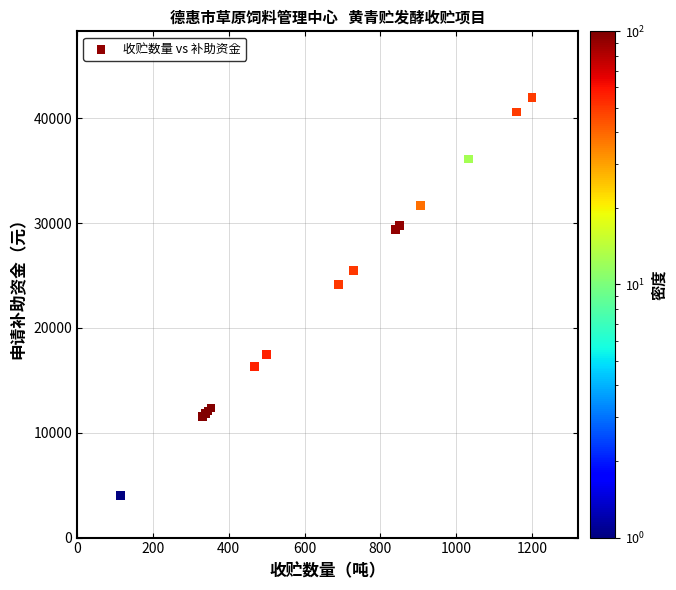

What Y value in the scatter plot is closest to 22995?

24115